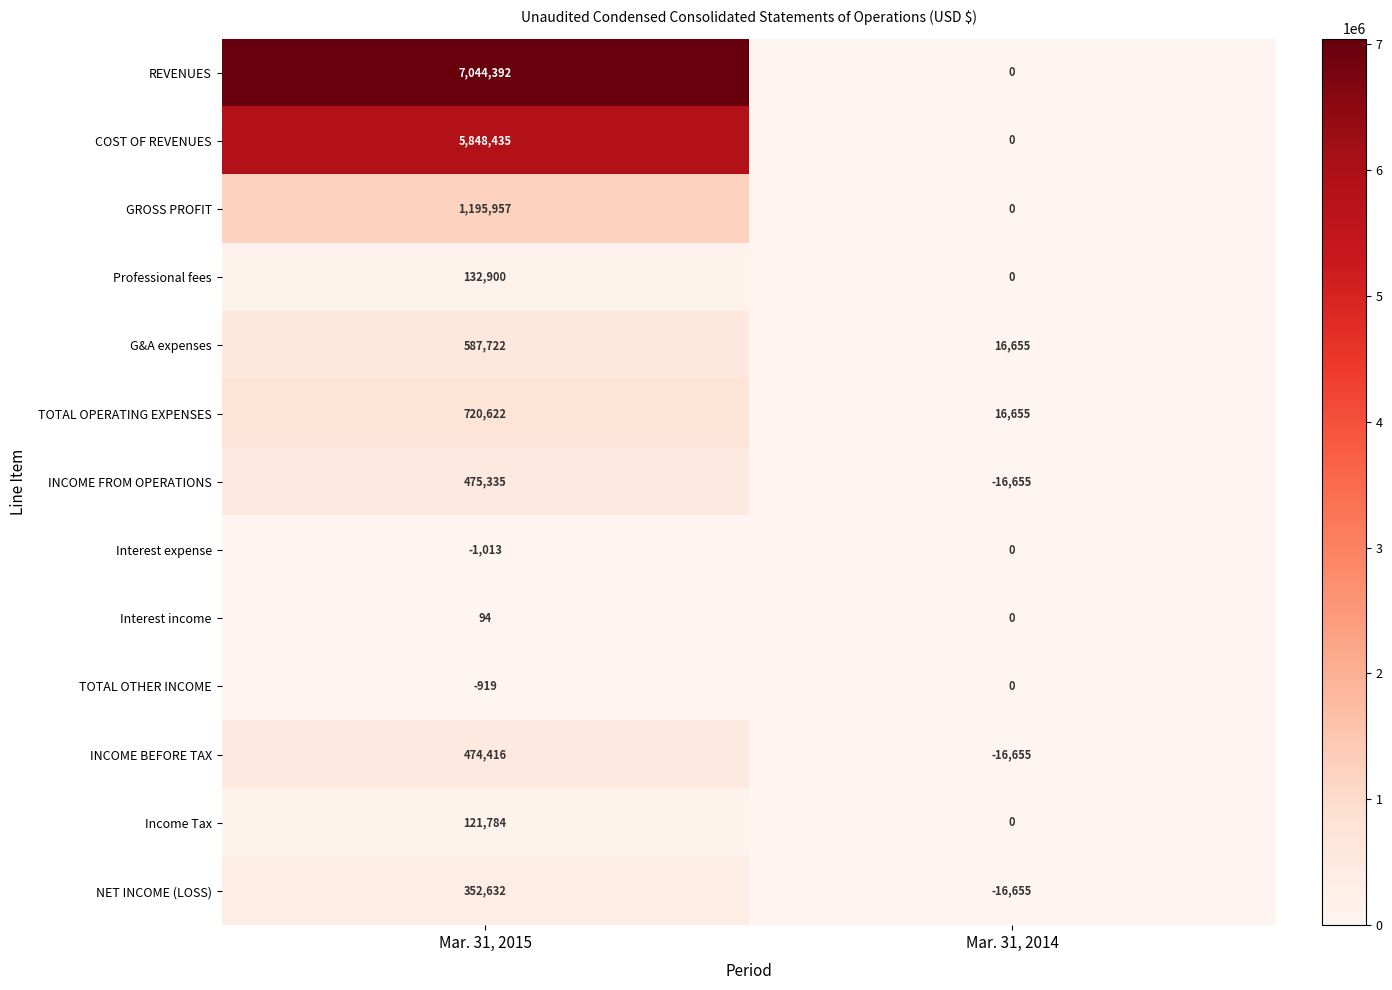

Which series has the widest spread of values?

REVENUES